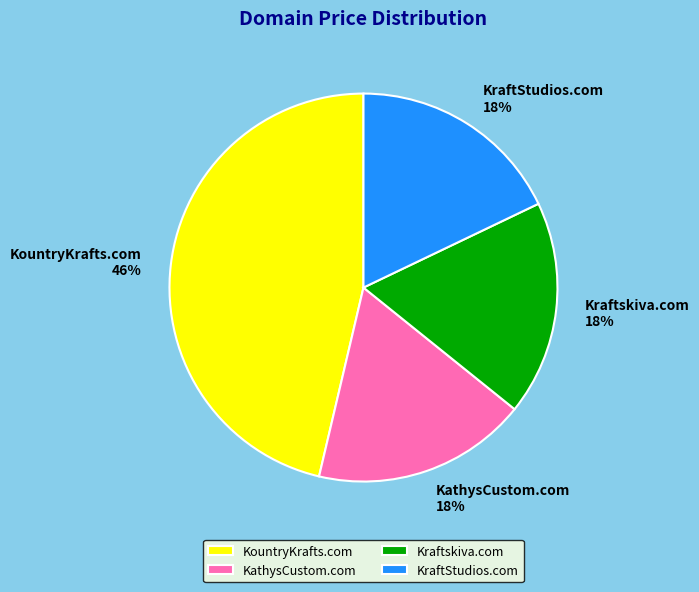

To the nearest percent, what percentage of the pie is Kraftskiva.com?

18%